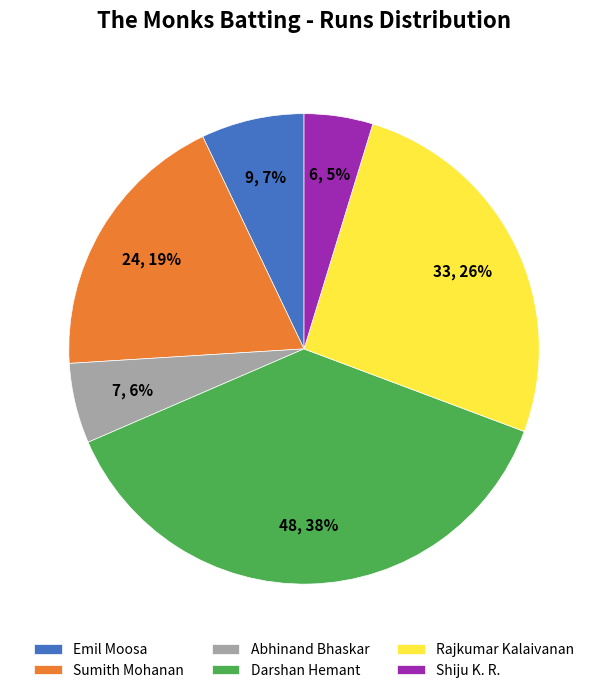

What is the smallest slice in the pie chart?

Shiju K. R.